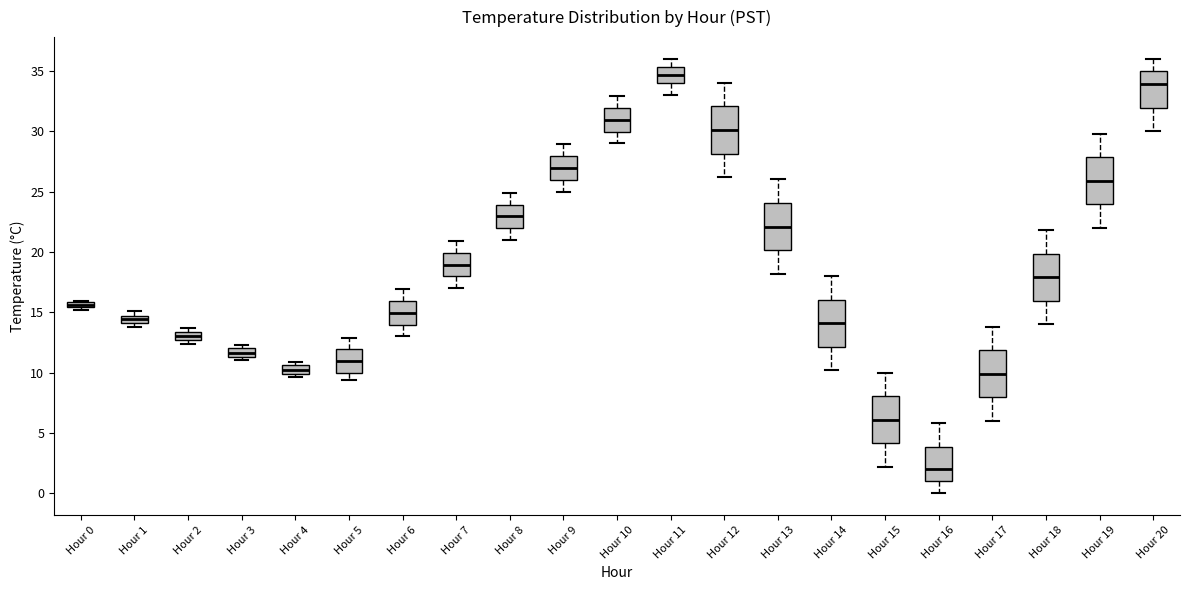

Which box has the lowest median line?

Hour 16